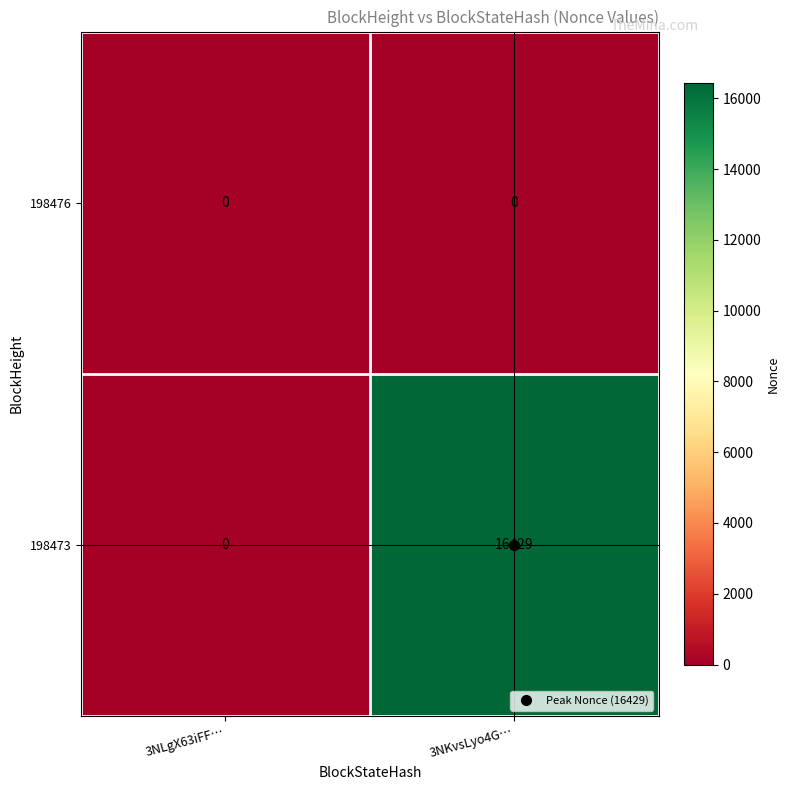

List the series in order of their peak value, lowest first.

198476, 198473